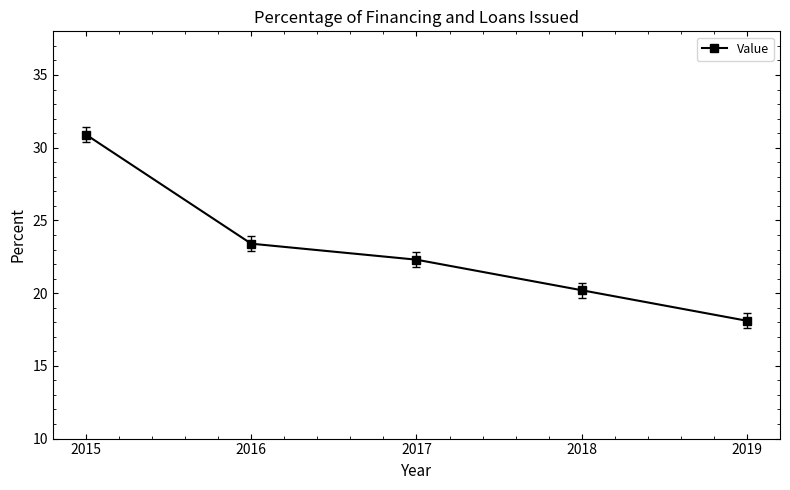

Reading right to left, what are all the values shown in this chart?

18.1	20.2	22.3	23.4	30.9